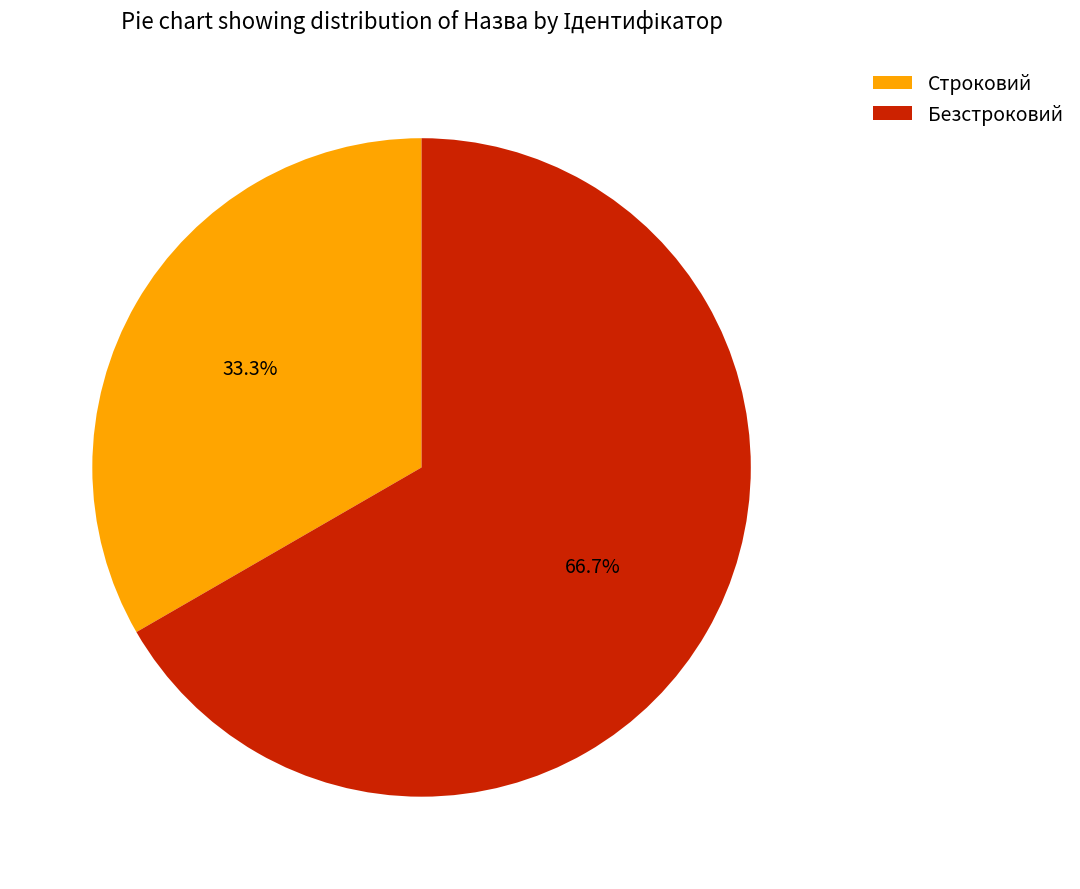

Is there a majority slice in this chart?

Yes